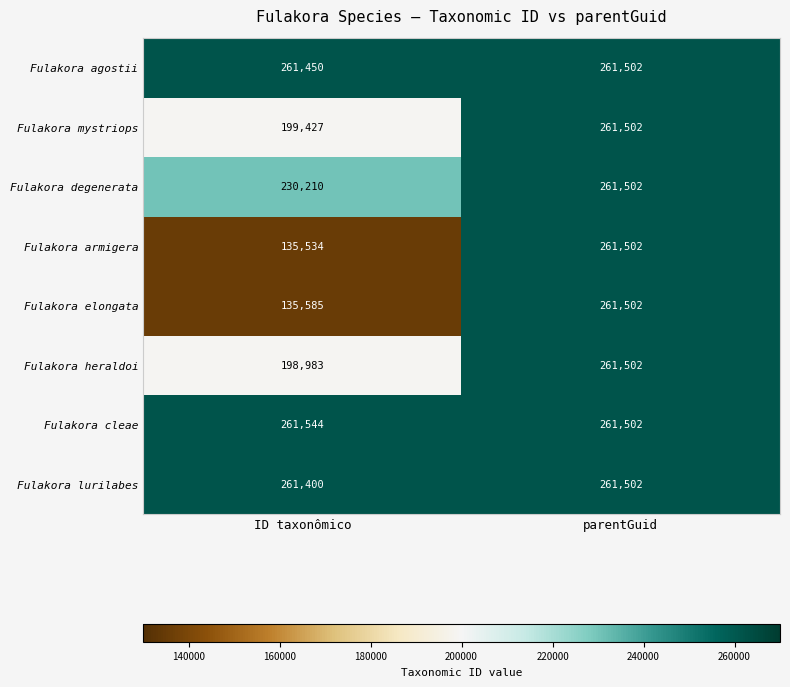

At which category does the chart reach its peak across all series?

ID taxonômico